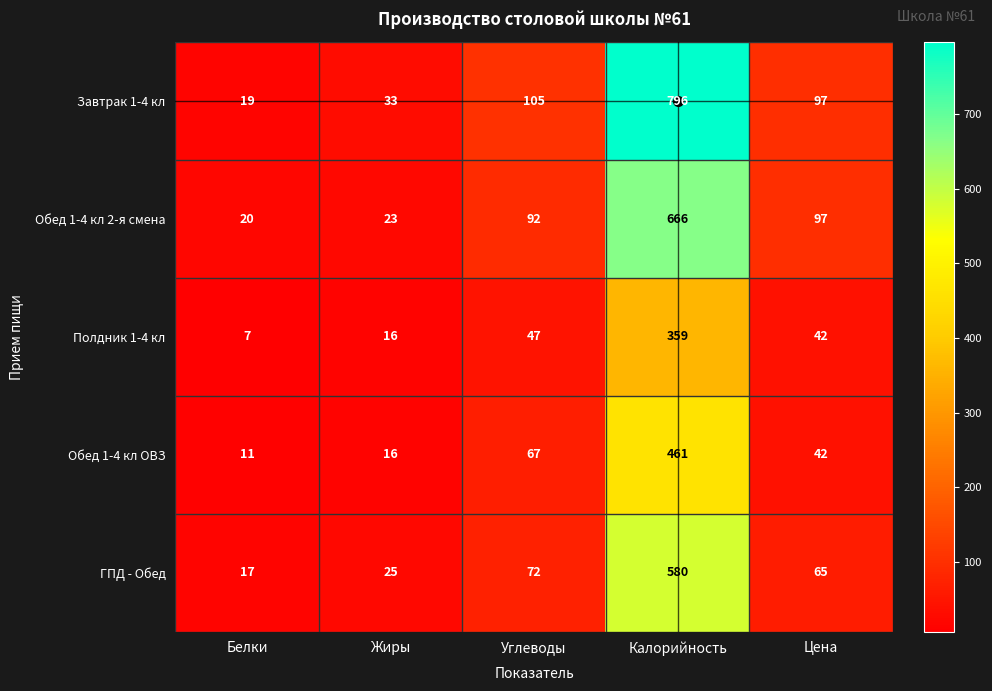

Which label corresponds to the smallest value in the chart?

Белки